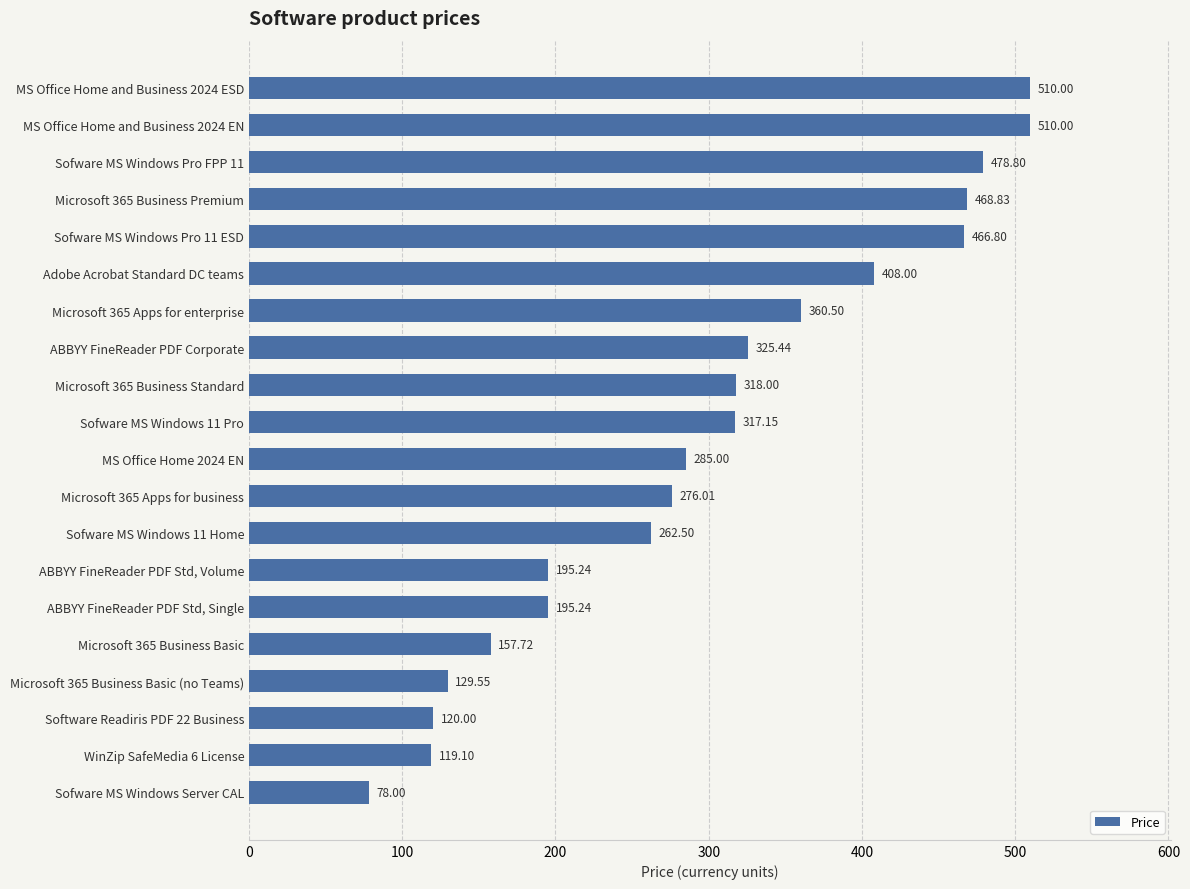

What is the change in value from Microsoft 365 Business Premium to ABBYY FineReader PDF Std, Single?

-273.6